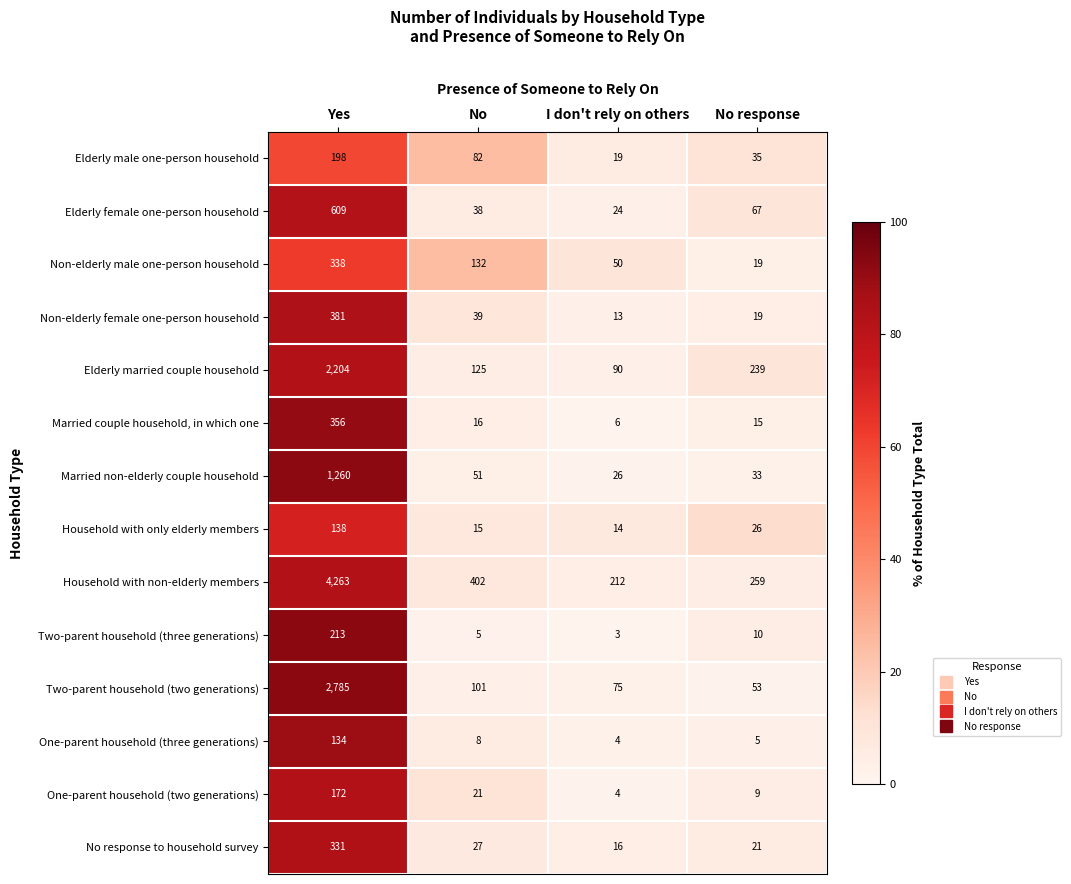

What is the smallest value displayed?

3